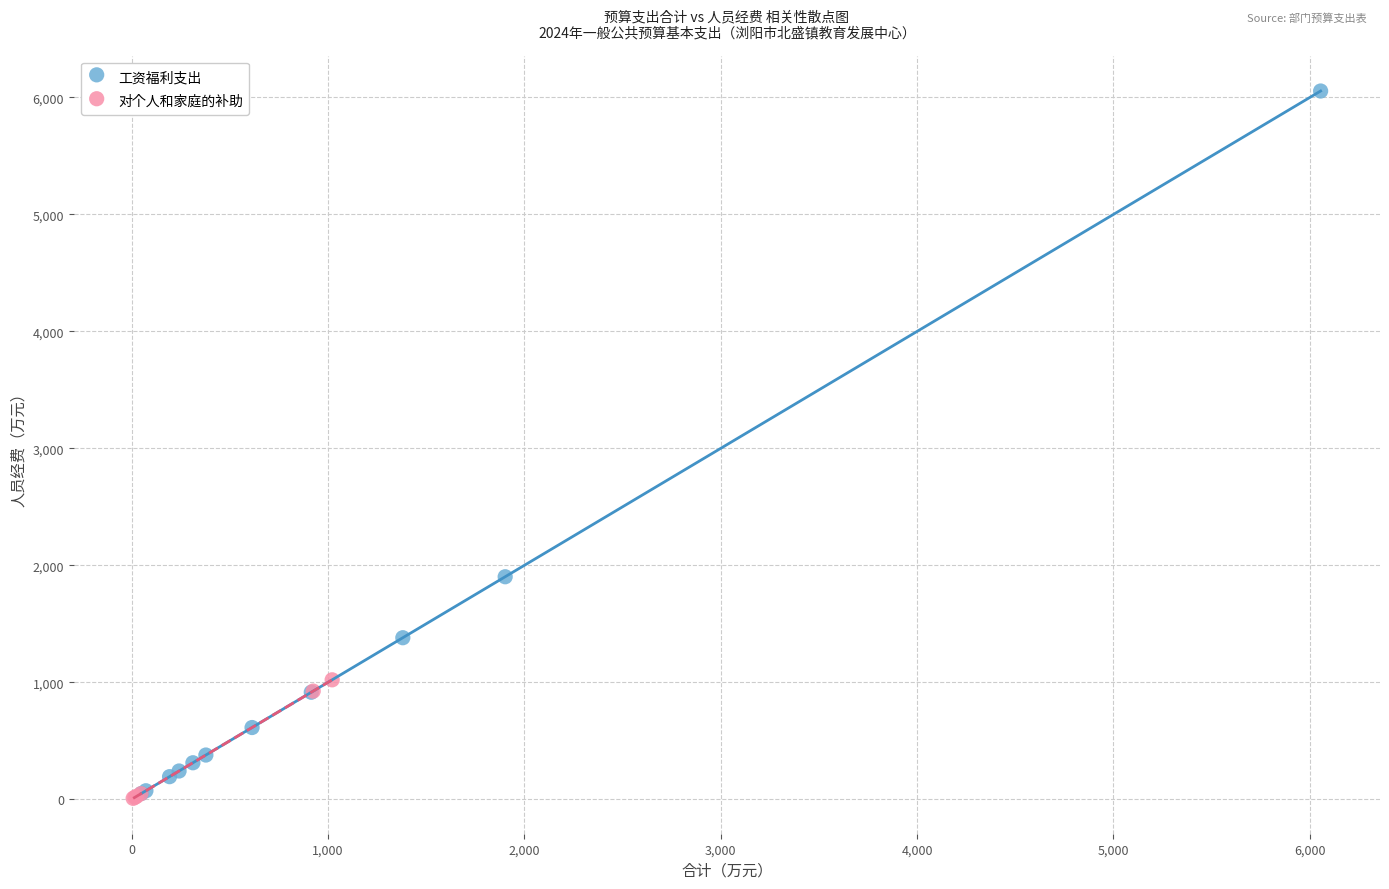

Which series has the widest spread of Y values?

工资福利支出